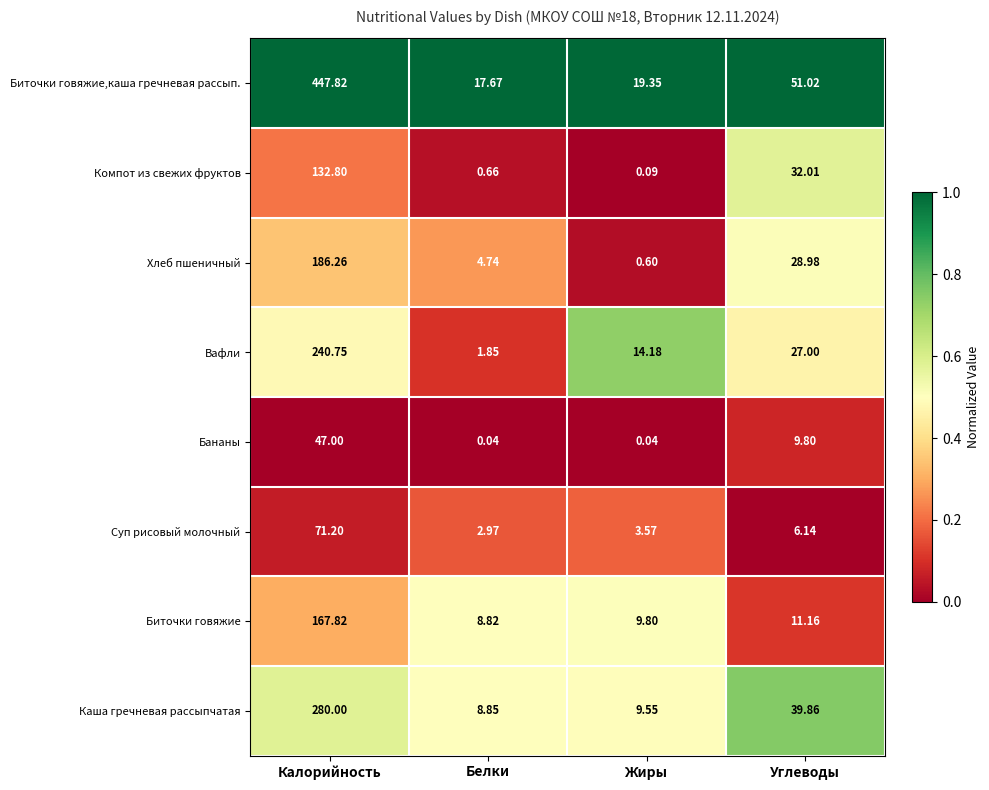

Count the number of categories in the chart.

4